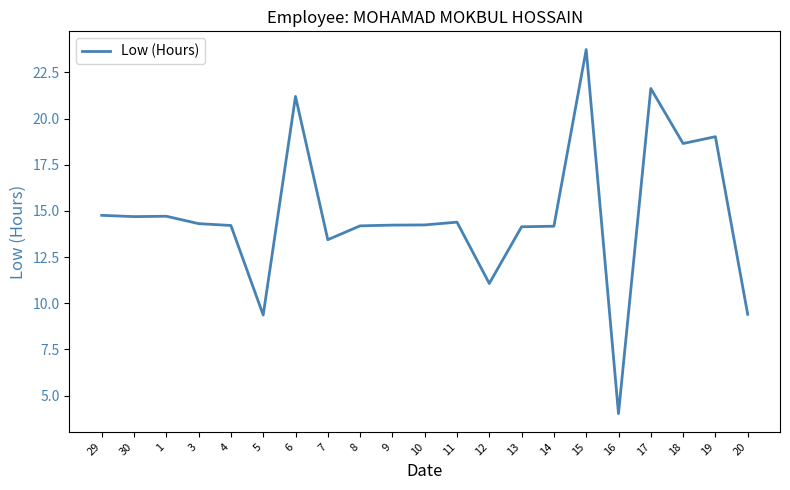

Approximately how many times larger is the value at 30 compared to 5?

1.6